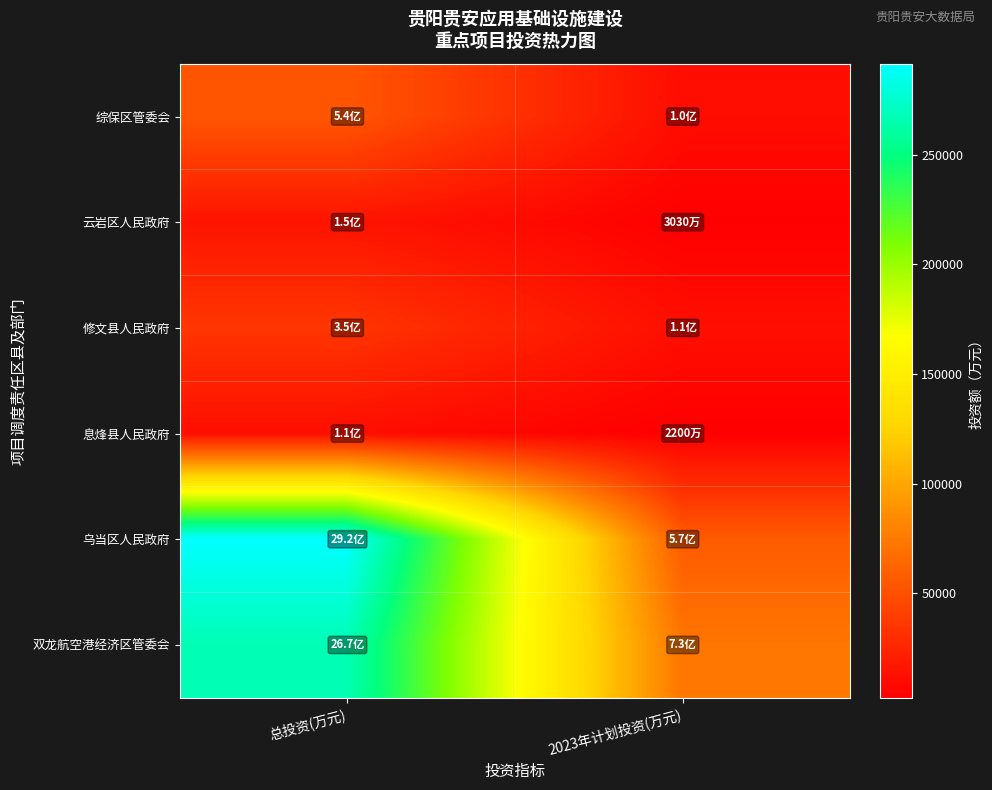

Count the number of categories in the chart.

2